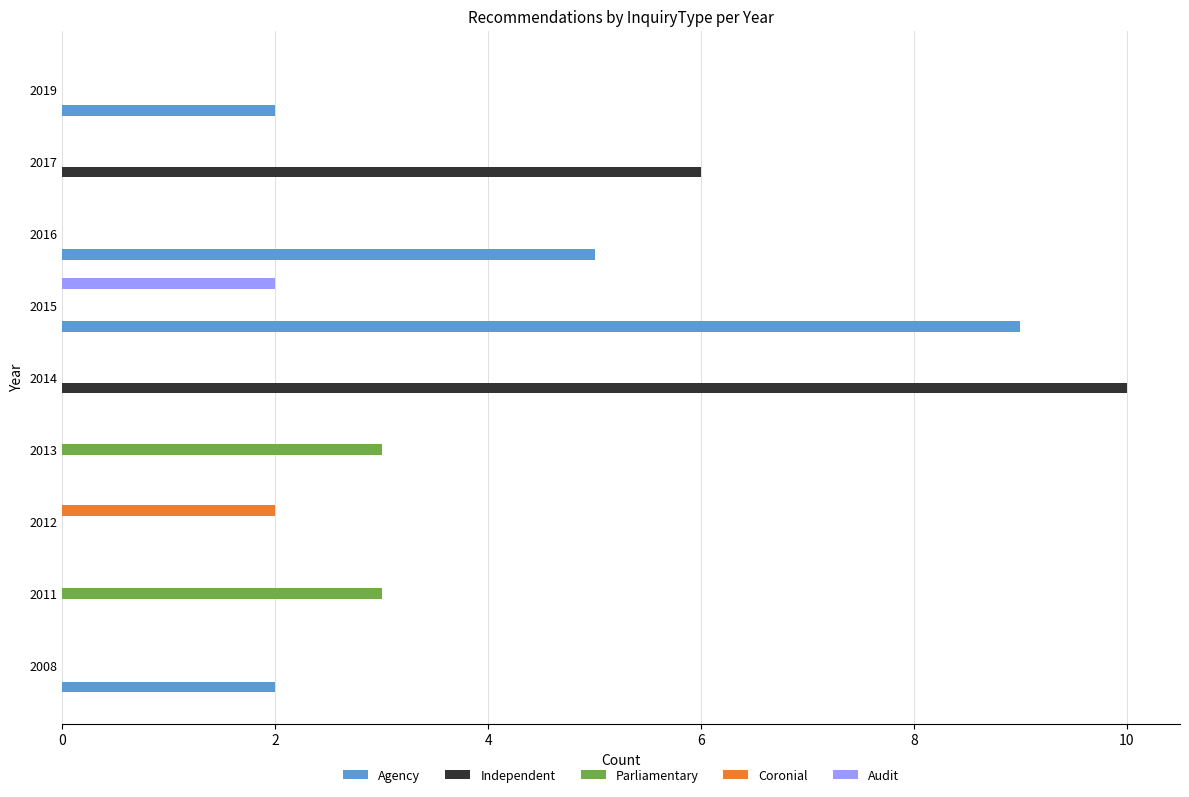

Which series changed the most between 2013 and 2015?

Agency